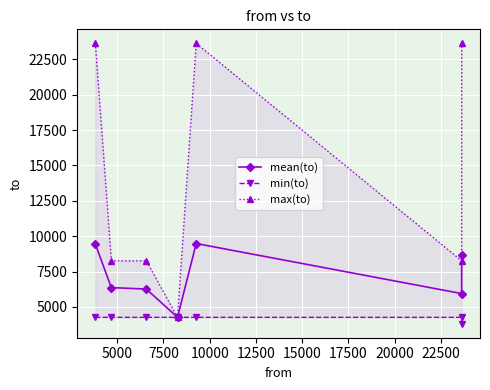

What is the value of the mean(to) point at the 5th from the left?

9483.4